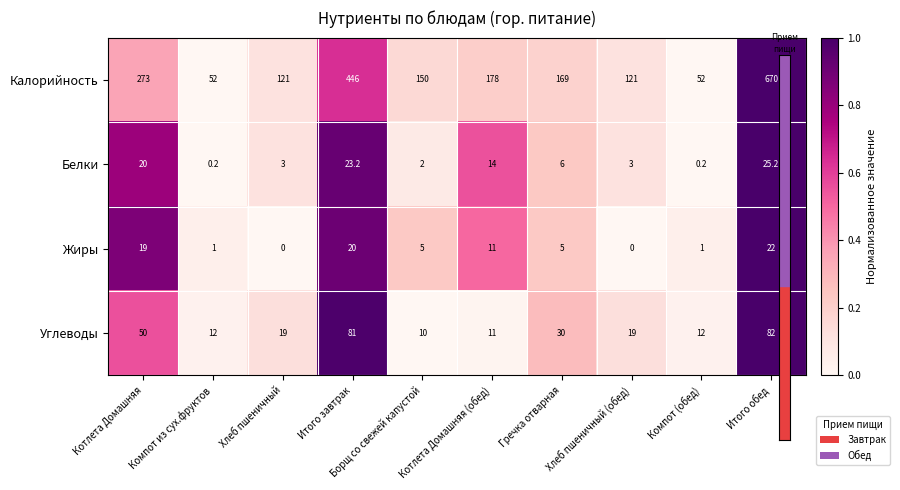

What is the difference between the Белки values at Котлета Домашняя (обед) and Хлеб пшеничный (обед)?

11.0